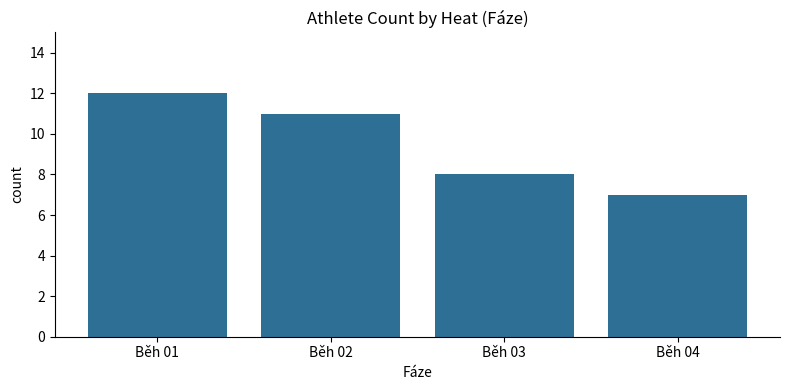

What is the value of the 4th bar from the left?

7